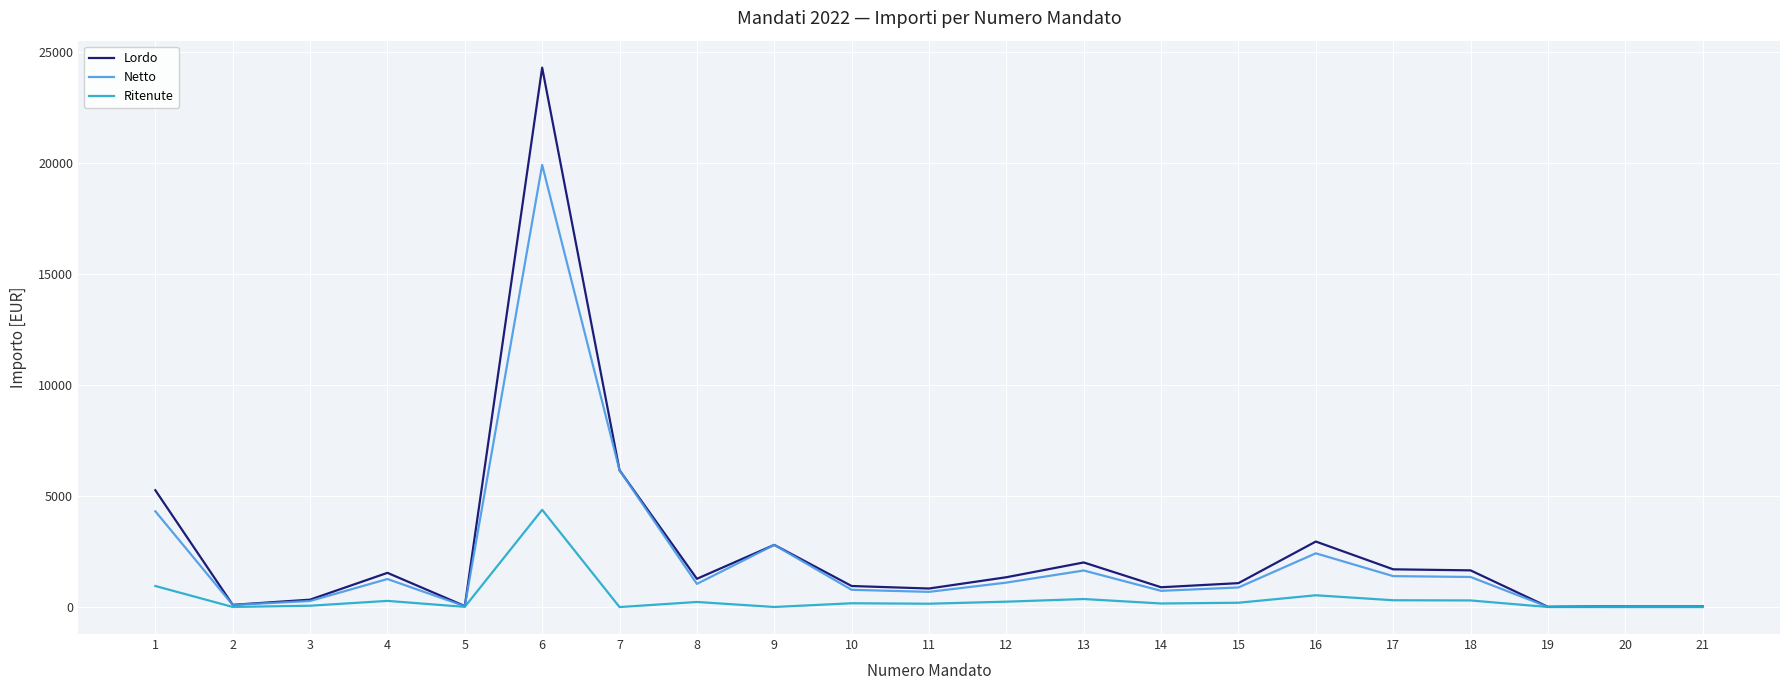

What is the average value of the Lordo series?

2632.2